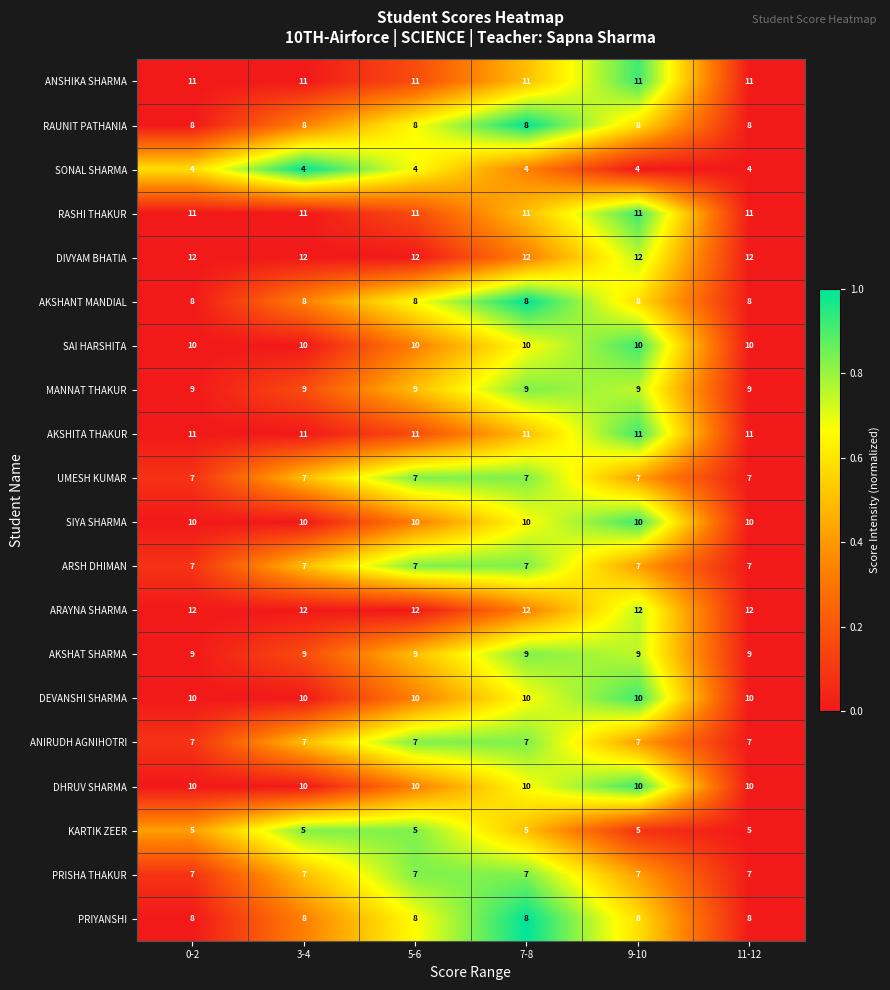

Read the ARSH DHIMAN value at 9-10.

7